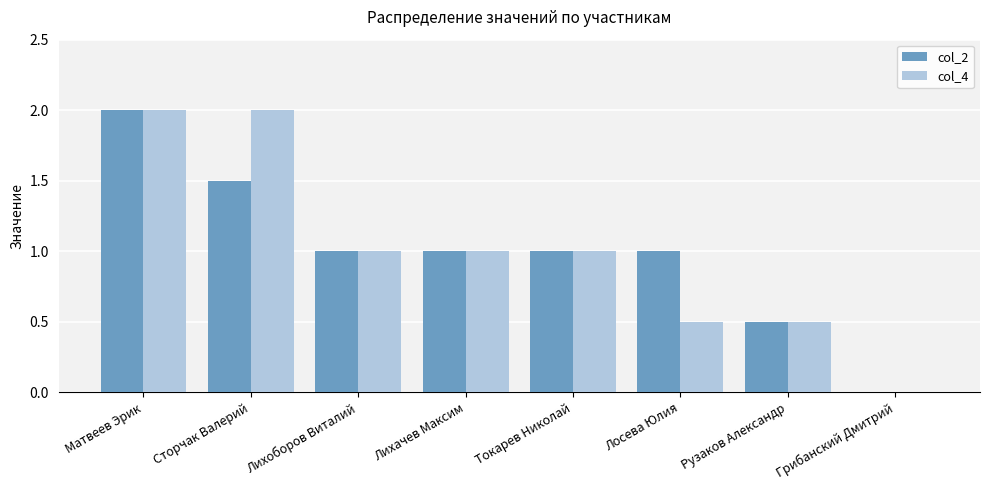

Reading left to right, extract all data points from this chart.

col_2: 2.0	1.5	1.0	1.0	1.0	1.0	0.5	0.0
col_4: 2.0	2.0	1.0	1.0	1.0	0.5	0.5	0.0